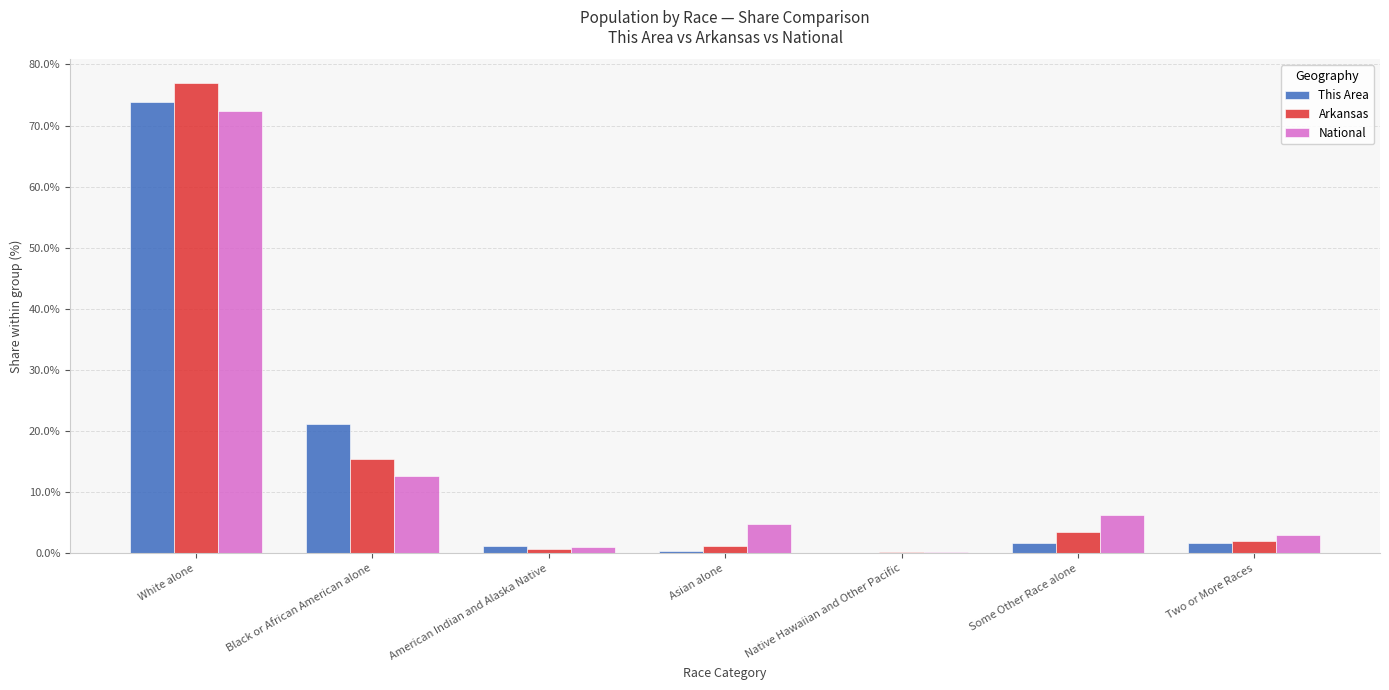

What is the sum of all This Area values?

100.0